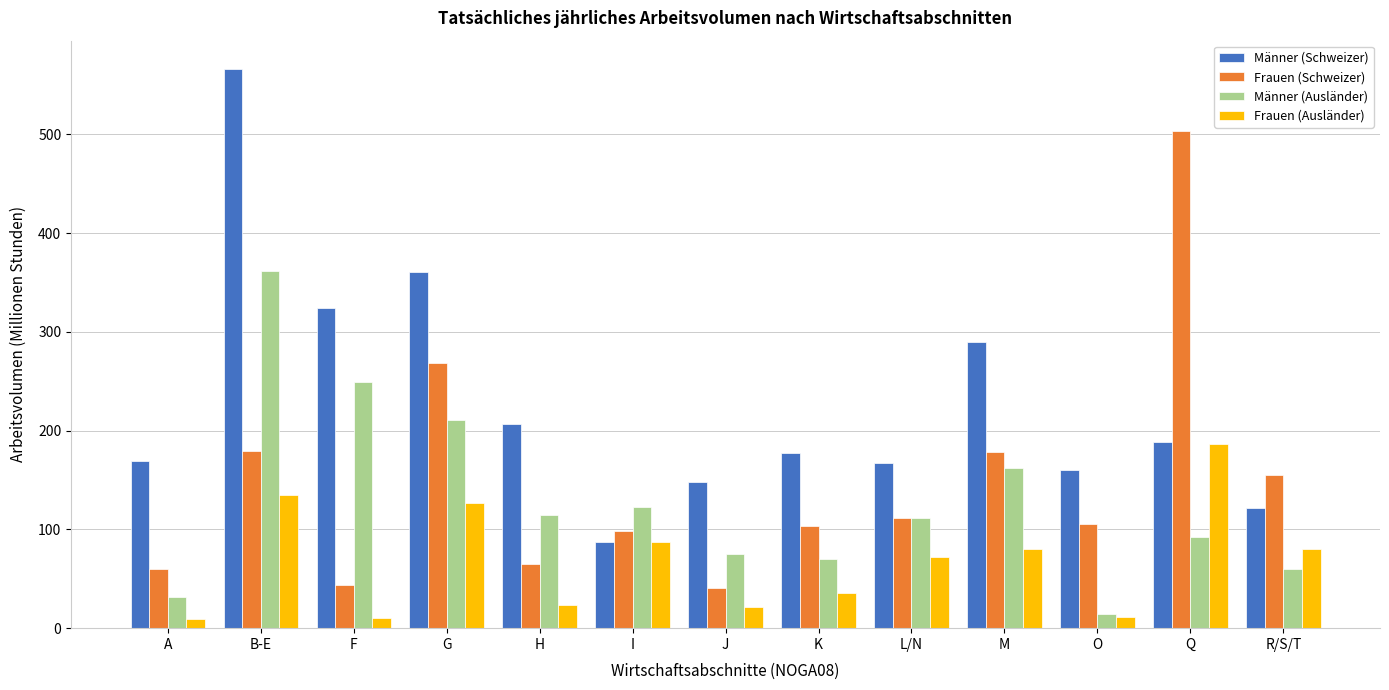

At K, list the series in order from largest to smallest.

Männer (Schweizer), Frauen (Schweizer), Männer (Ausländer), Frauen (Ausländer)